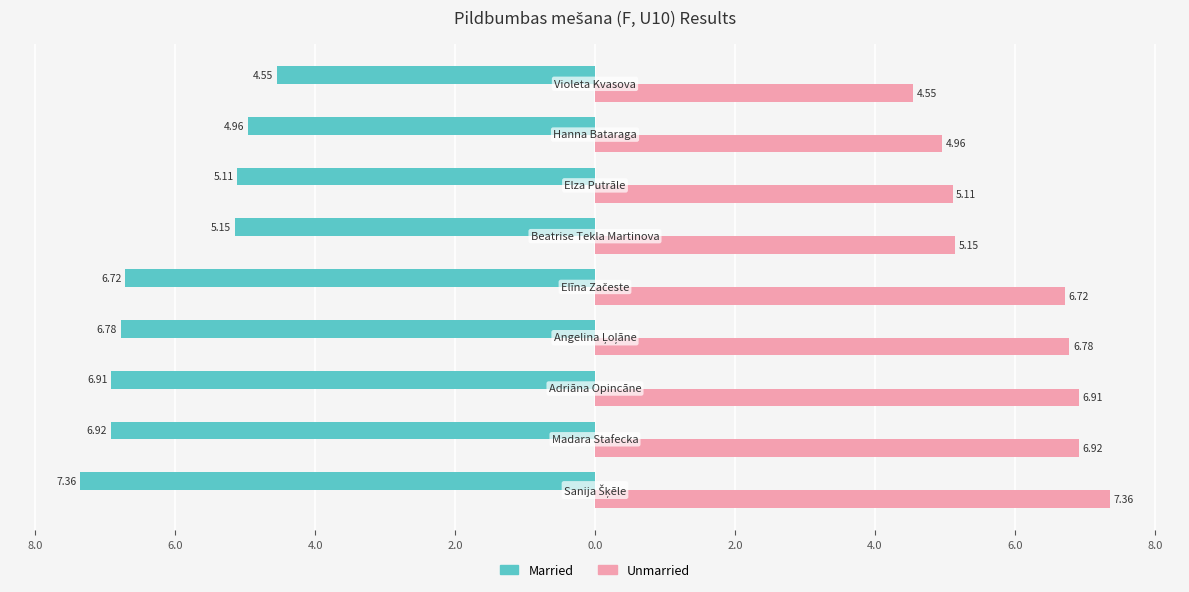

What are all the series names shown in the legend?

Married, Unmarried